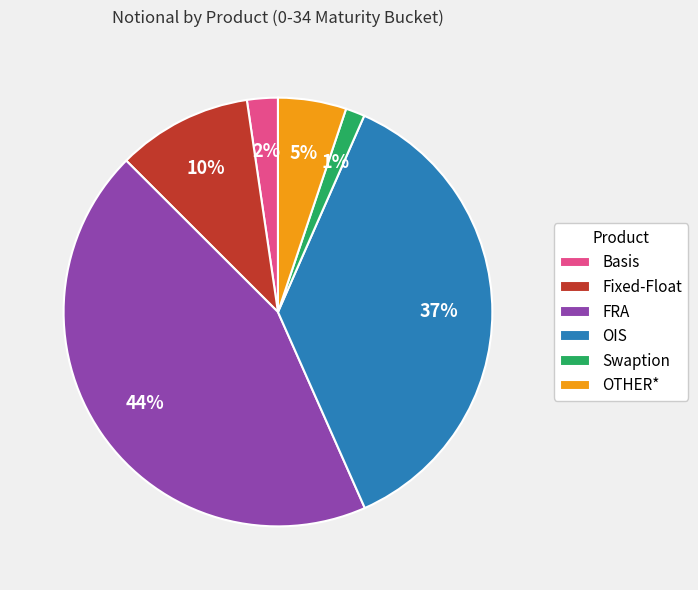

Is there a majority slice in this chart?

No